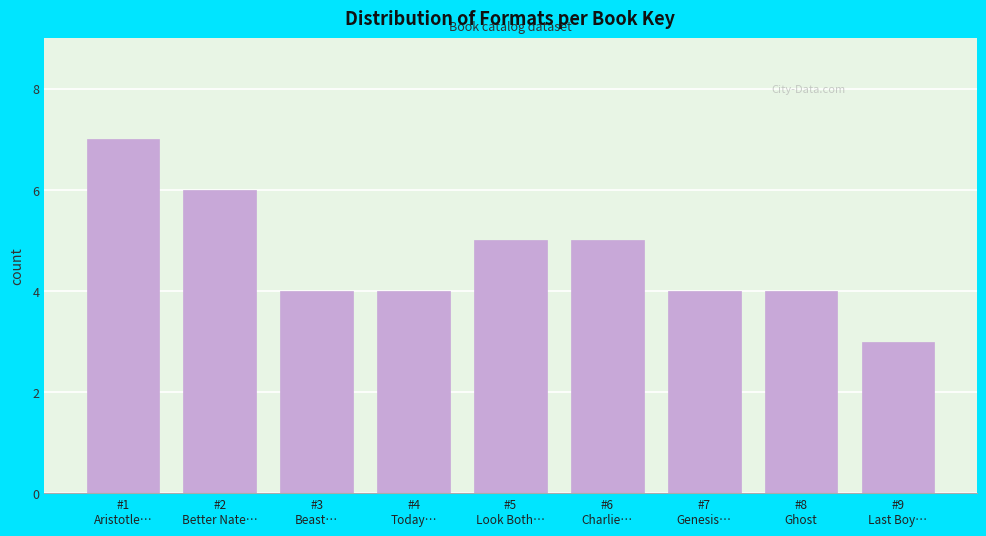

Reading right to left, extract all data points from this chart.

3	4	4	5	5	4	4	6	7